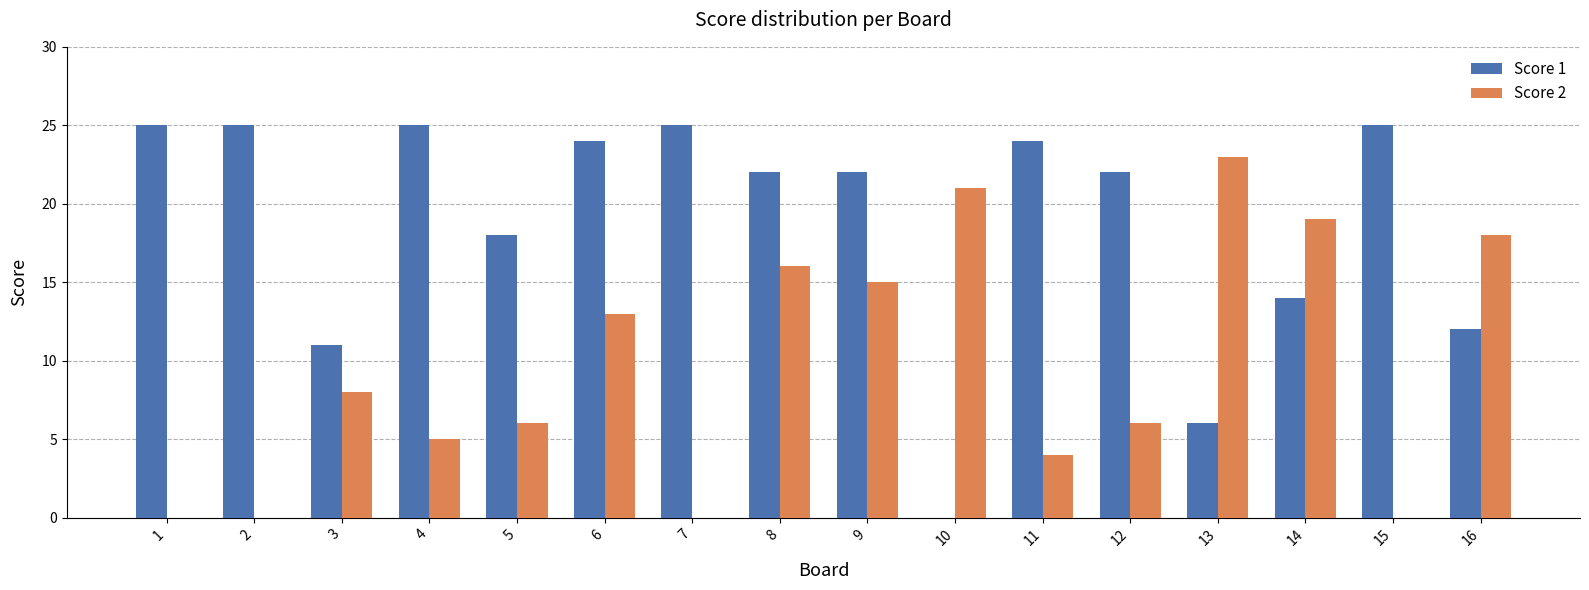

Between 5 and 13, which series saw the biggest shift?

Score 2